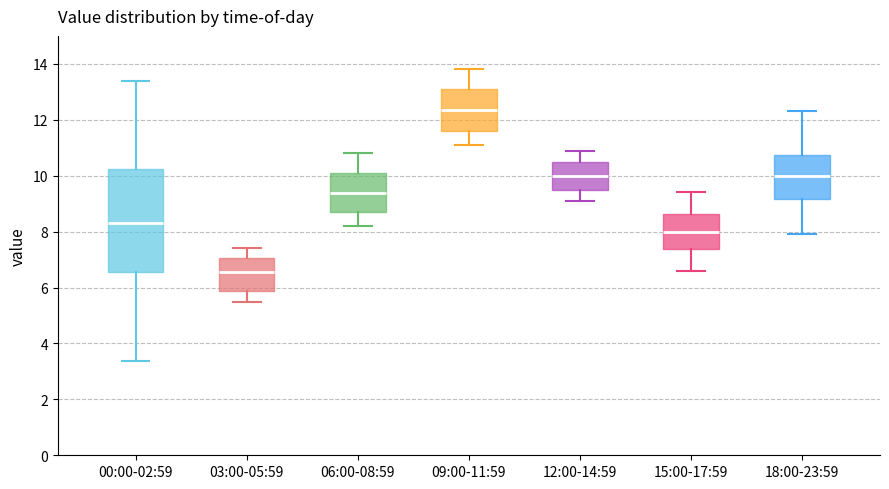

Comparing the boxes themselves (not the whiskers), which one is the tallest?

00:00-02:59